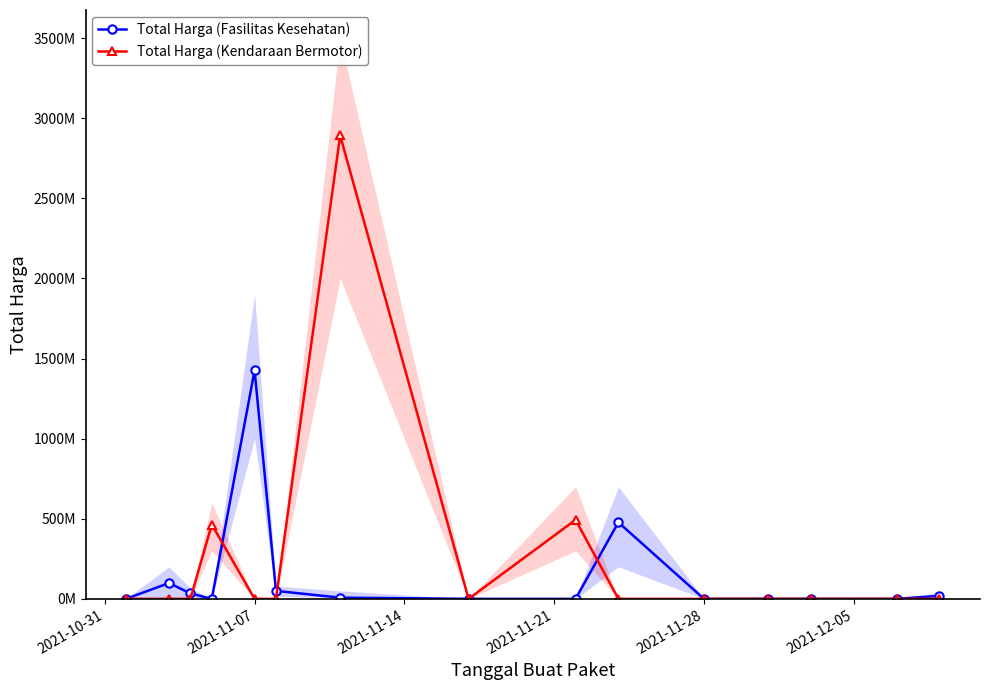

How many intersections are there between Total Harga (Kendaraan Bermotor) and Total Harga (Fasilitas Kesehatan)?

4